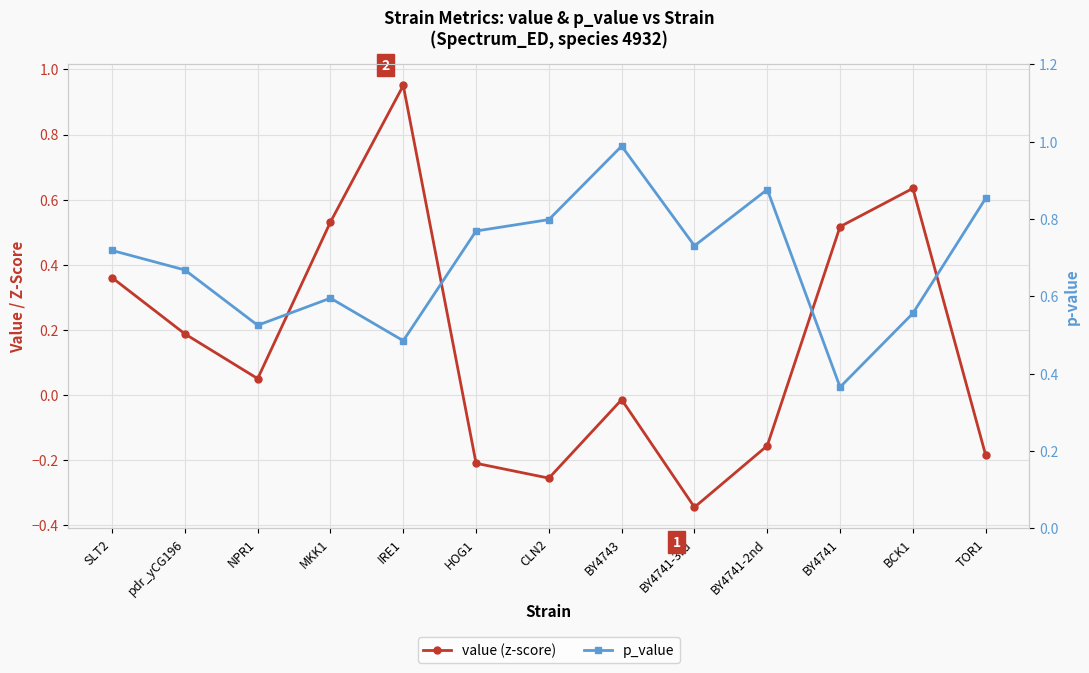

Count the number of data series in this chart.

2